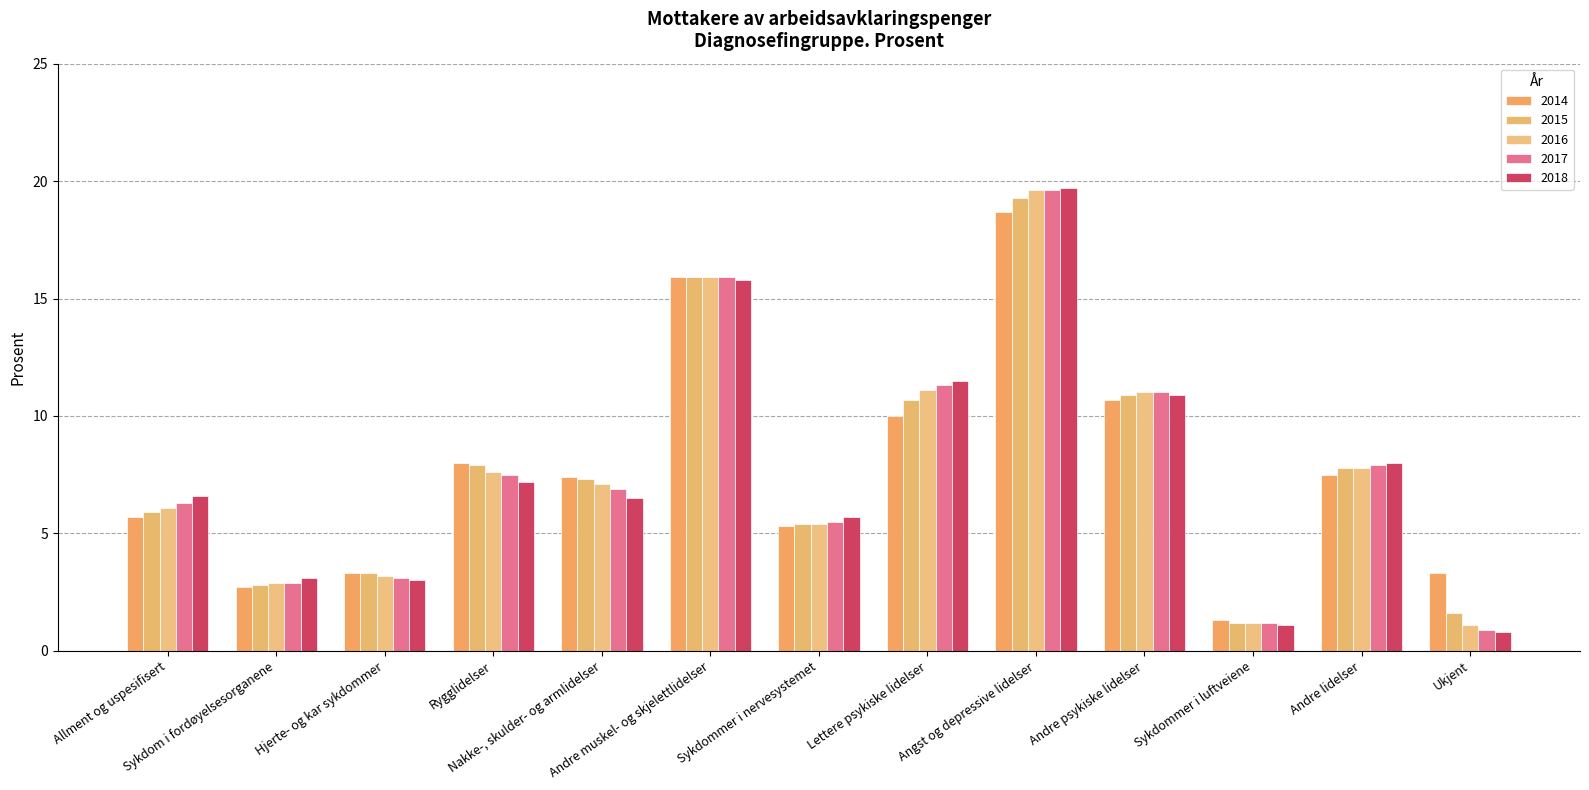

What is the difference between the highest and lowest values at Ukjent?

2.5